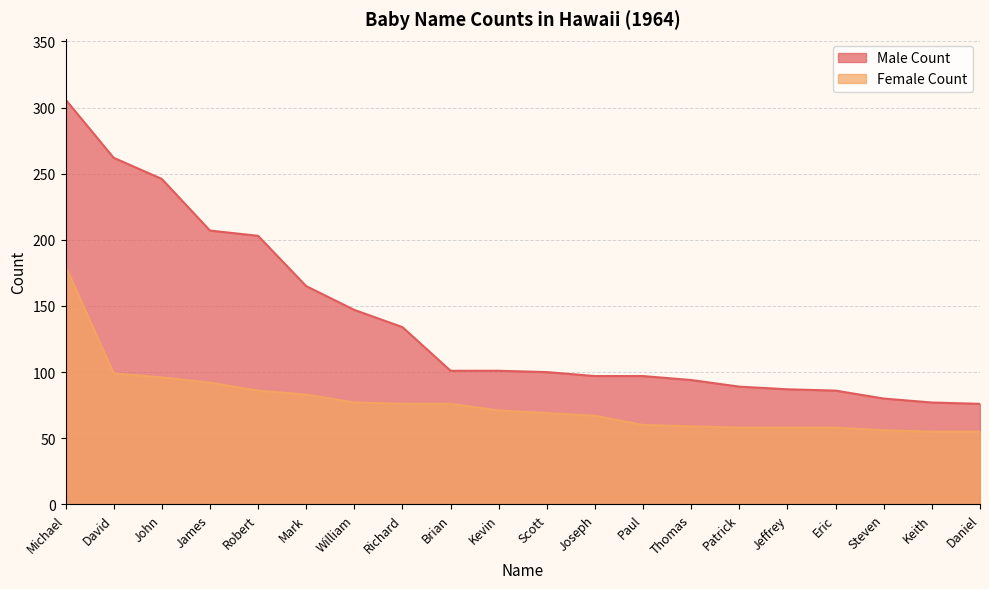

How many categories are shown in the chart?

20